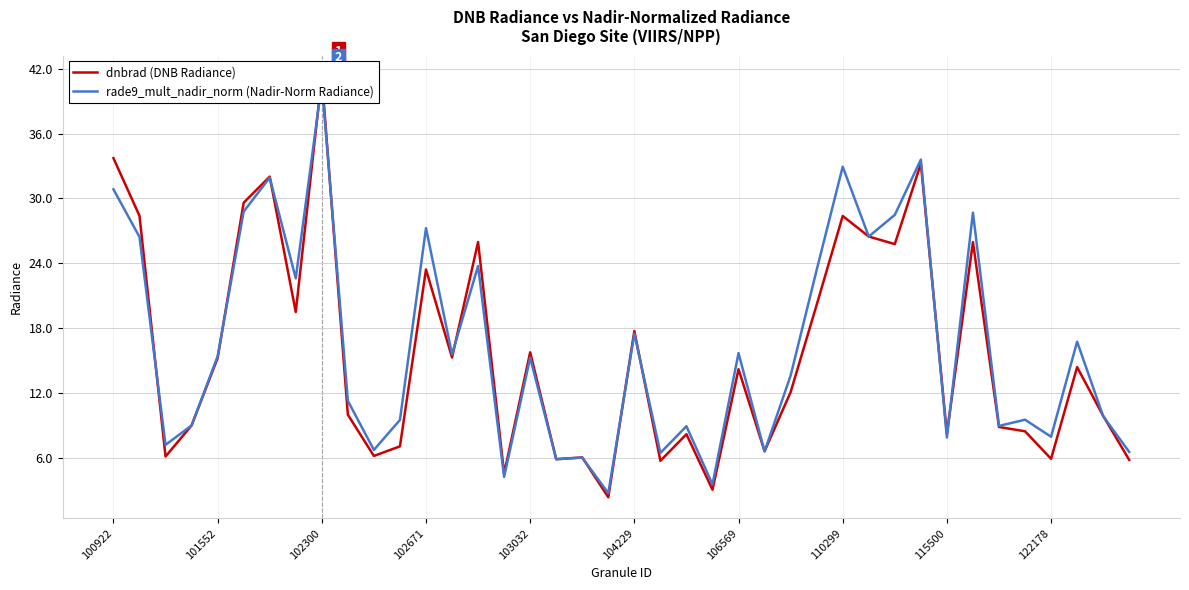

What are all the series names shown in the legend?

dnbrad (DNB Radiance), rade9_mult_nadir_norm (Nadir-Norm Radiance)